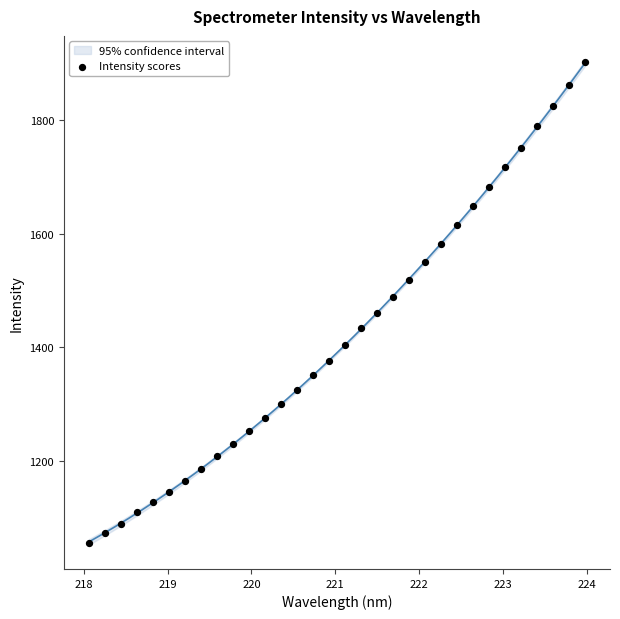

What is the range of Y values (max minus min)?

846.7